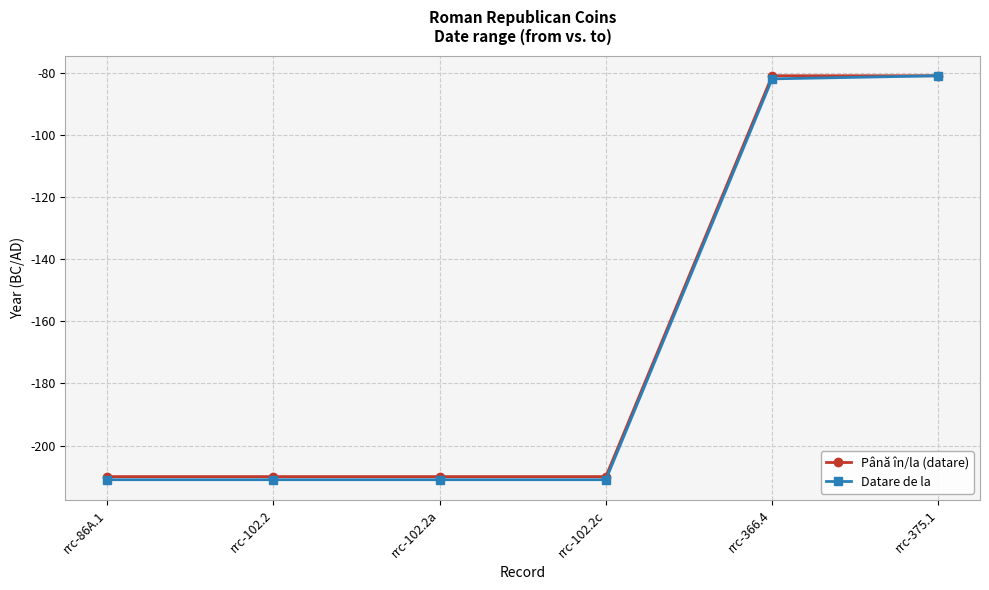

What is the total value across all series at rrc-102.2?

-421